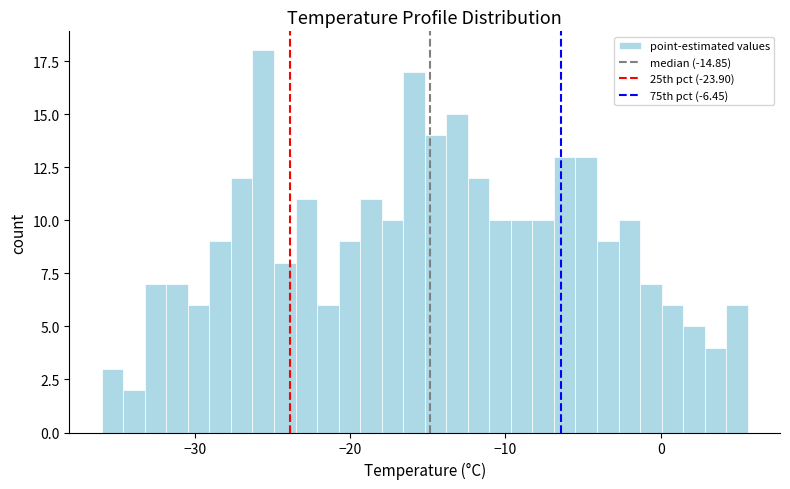

Around what value on the x-axis is the tallest bar? Give the approximate position of its centre, as read against the axis.

-26